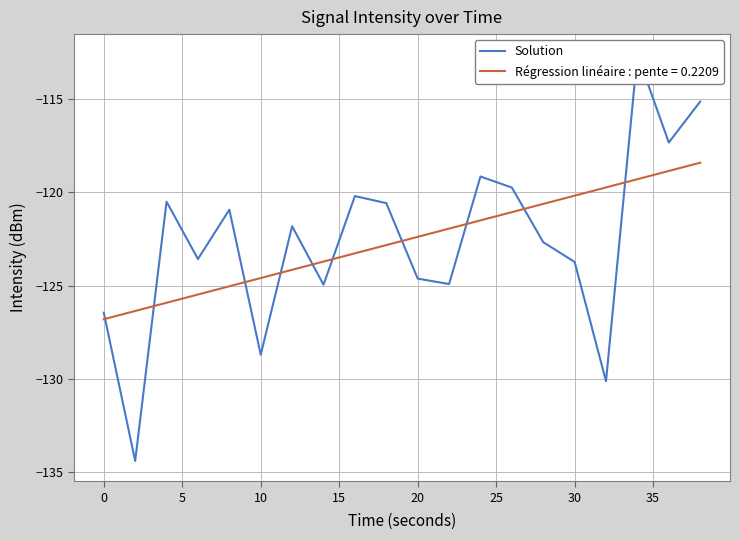

What is the maximum value for Régression linéaire : pente = 0.2209?

-118.4